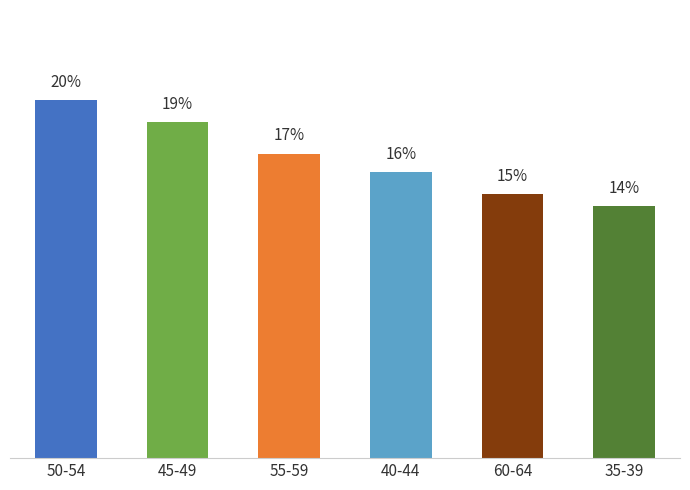

Are the bars horizontal?

No